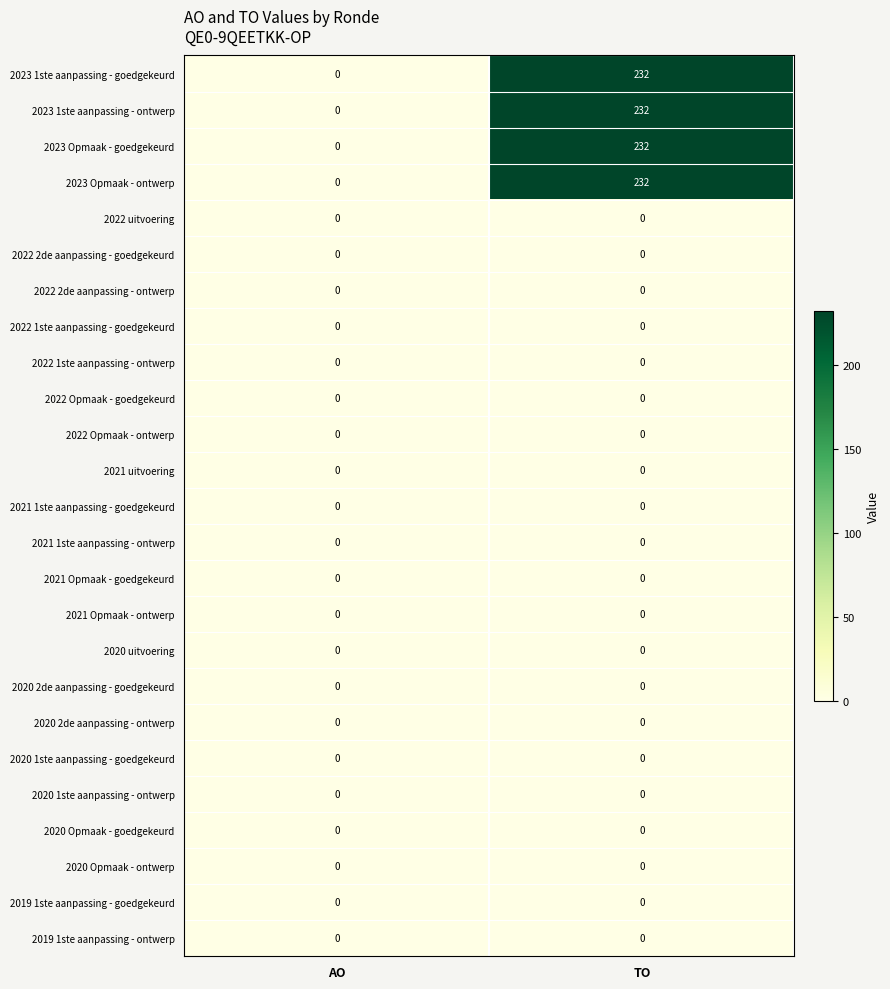

What is the maximum value shown in the chart?

232